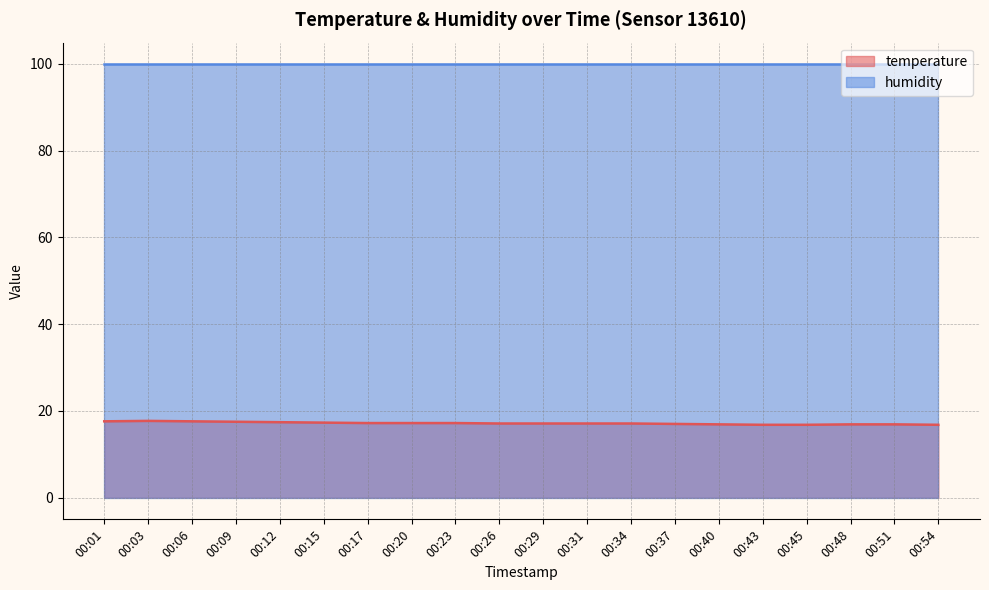

Rank the categories by value from lowest to highest.

00:43, 00:45, 00:54, 00:40, 00:48, 00:51, 00:37, 00:26, 00:29, 00:31, 00:34, 00:17, 00:20, 00:23, 00:15, 00:12, 00:09, 00:01, 00:06, 00:03